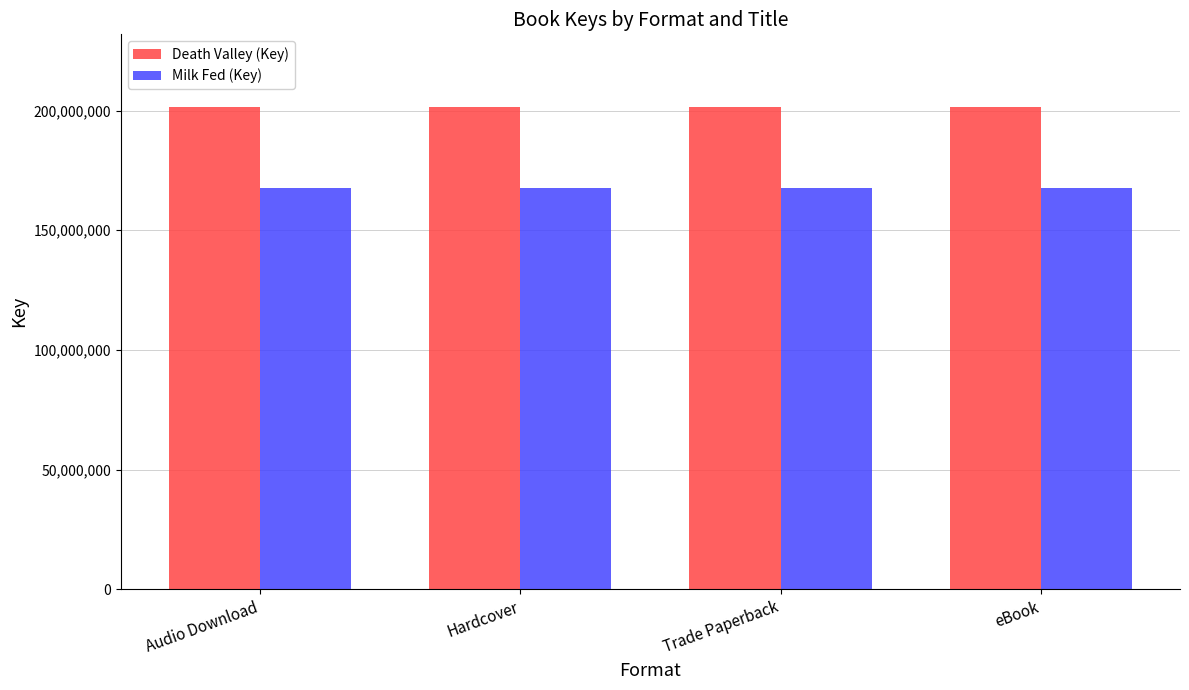

At how many categories does at least one series exceed 182418524?

4